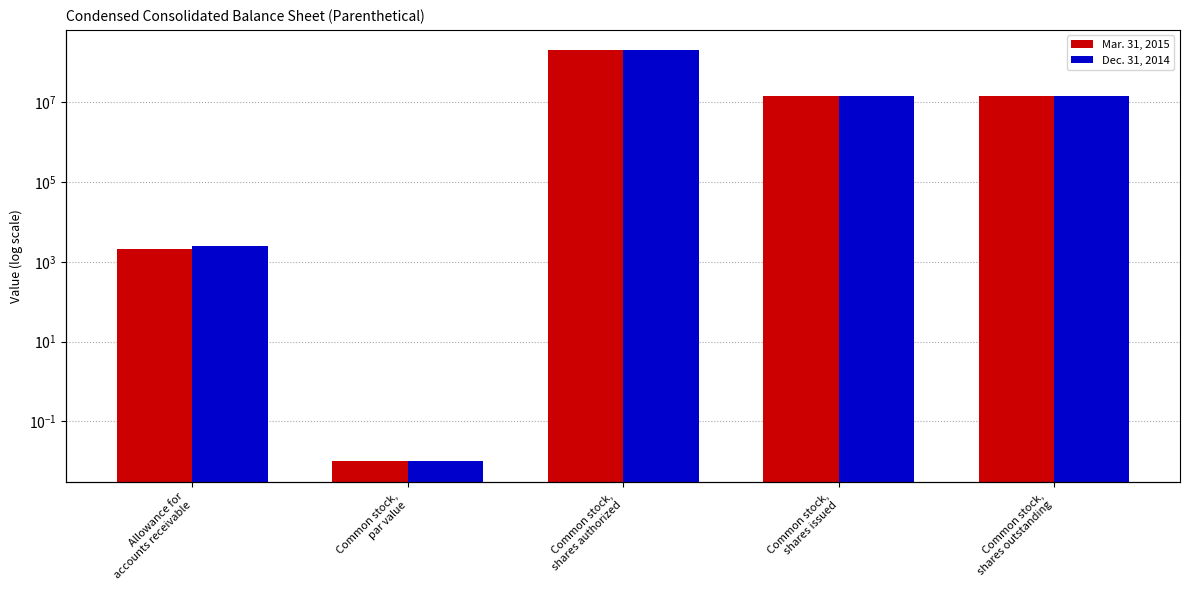

What is the difference between the Mar. 31, 2015 values at Common stock,
shares authorized and Allowance for
accounts receivable?

199997861.0